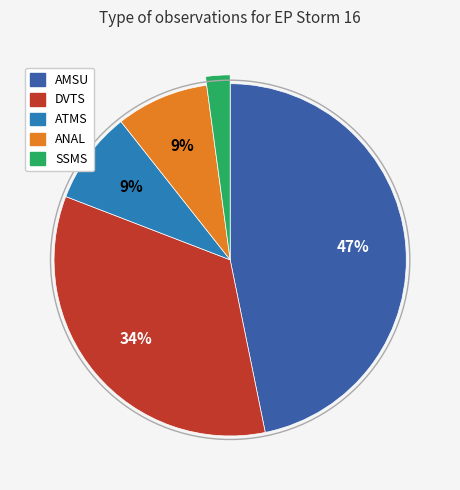

Between DVTS and ATMS, which is larger?

DVTS